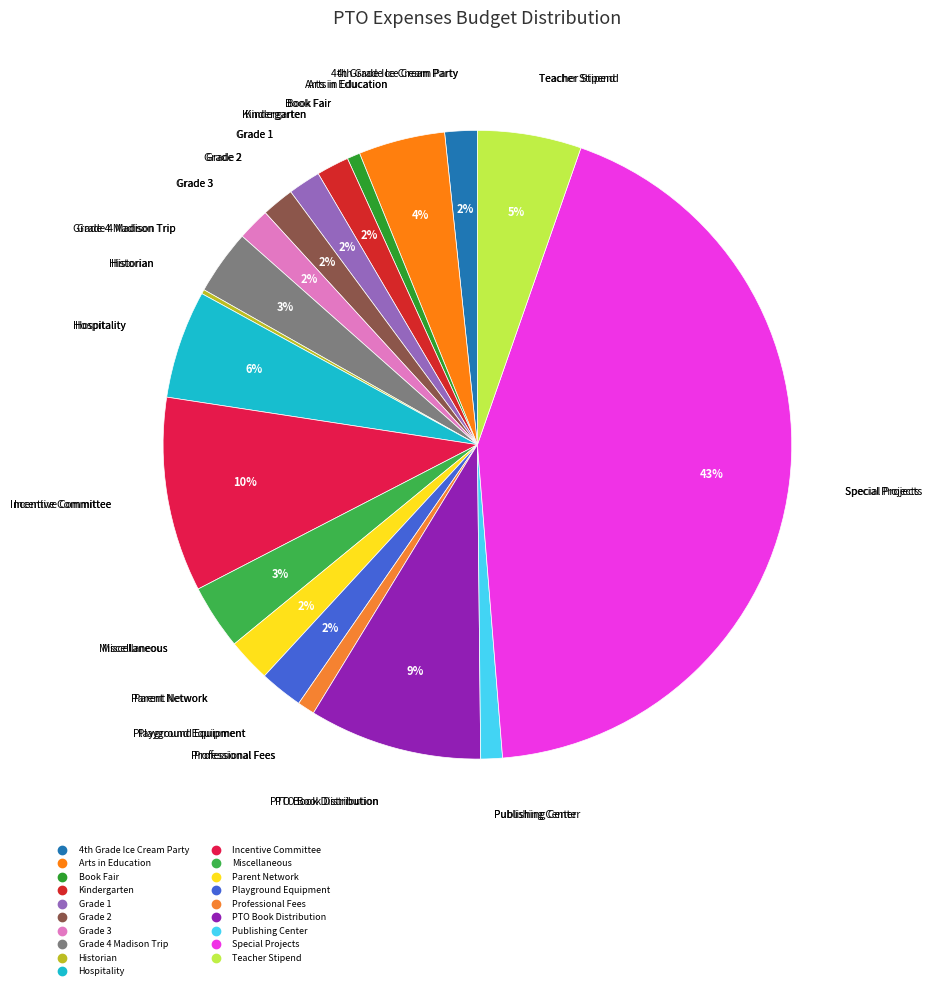

Combined, do Parent Network and Book Fair account for over 50%?

No